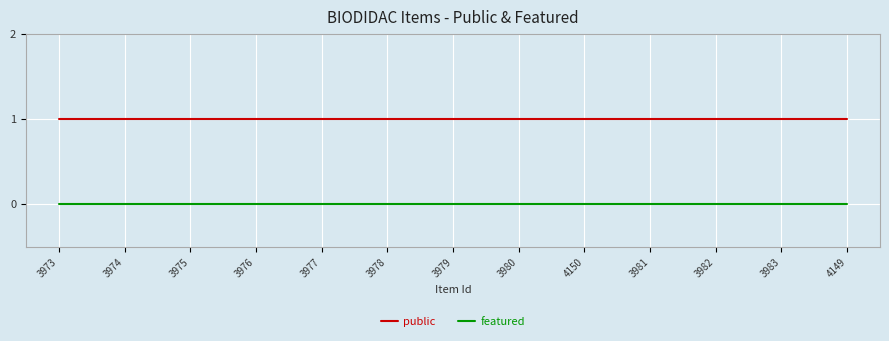

Which series has the largest total across all categories?

public